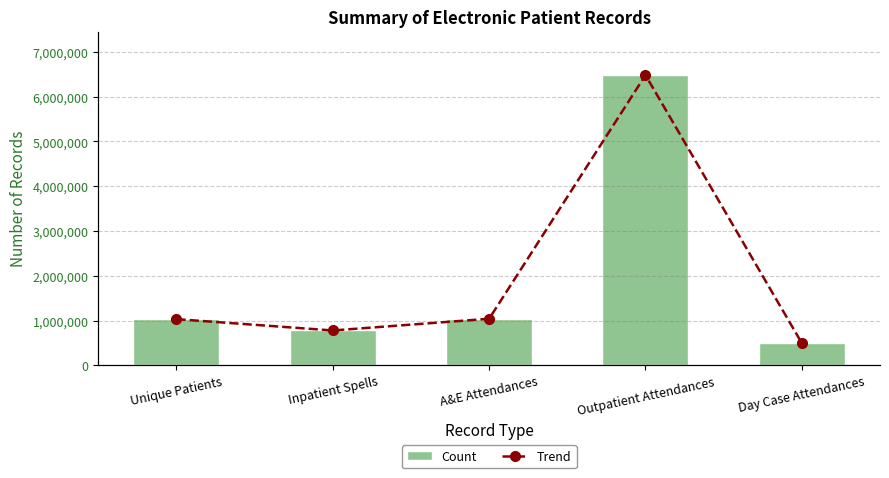

What is the total value across all series at Outpatient Attendances?

12961222.0